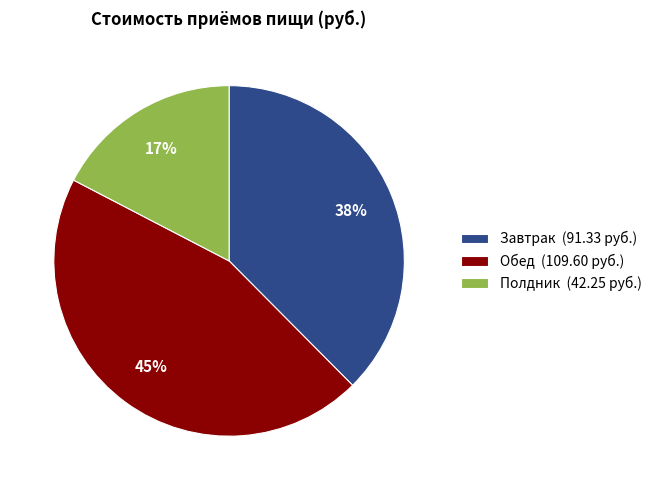

Is Полдник the majority of the pie?

No